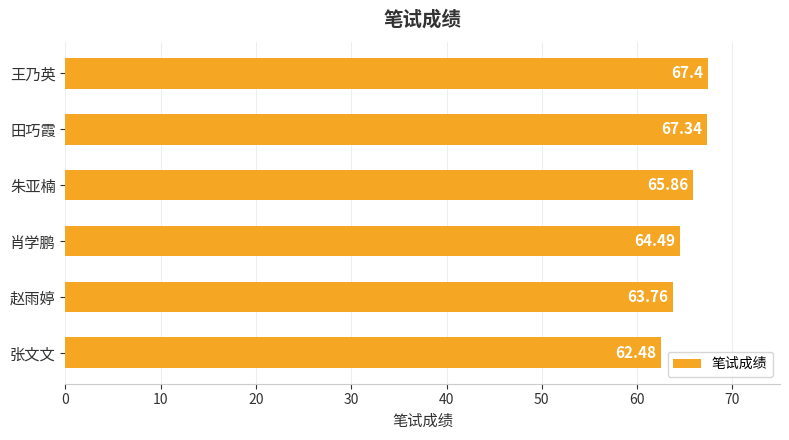

What is the minimum value shown in the chart?

62.5